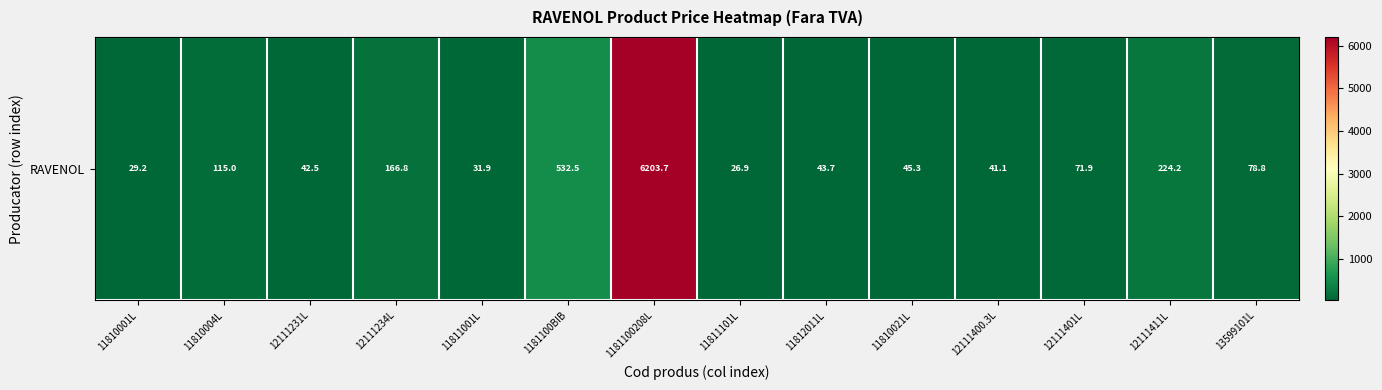

Reading left to right, what are all the values shown in this chart?

29.2	115.0	42.5	166.8	31.9	532.5	6203.7	26.9	43.7	45.3	41.1	71.9	224.2	78.8